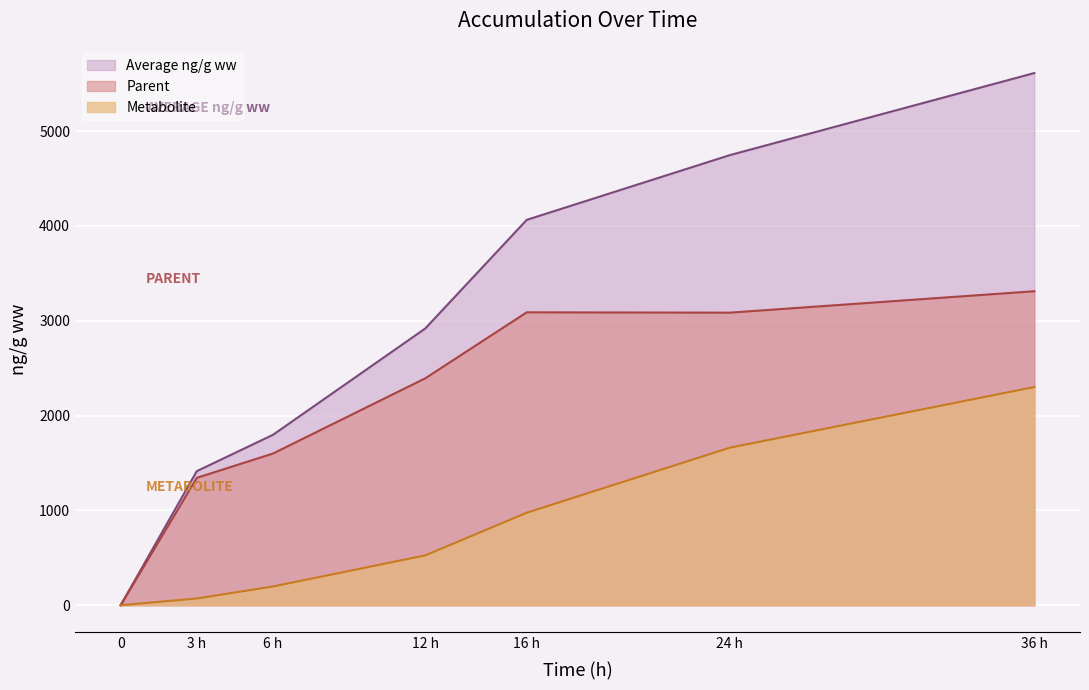

At 12 h, list the series in order from largest to smallest.

Average ng/g ww, Parent, Metabolite